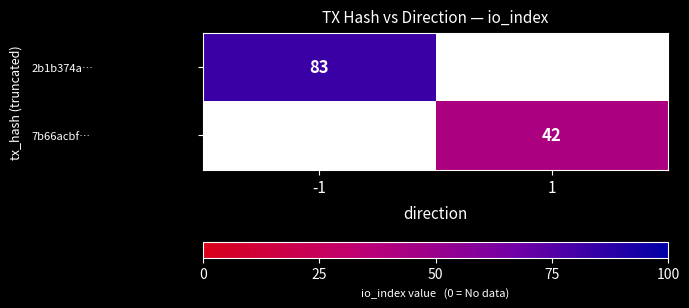

The value of 2b1b374a… at -1 is 19. True or false?

False